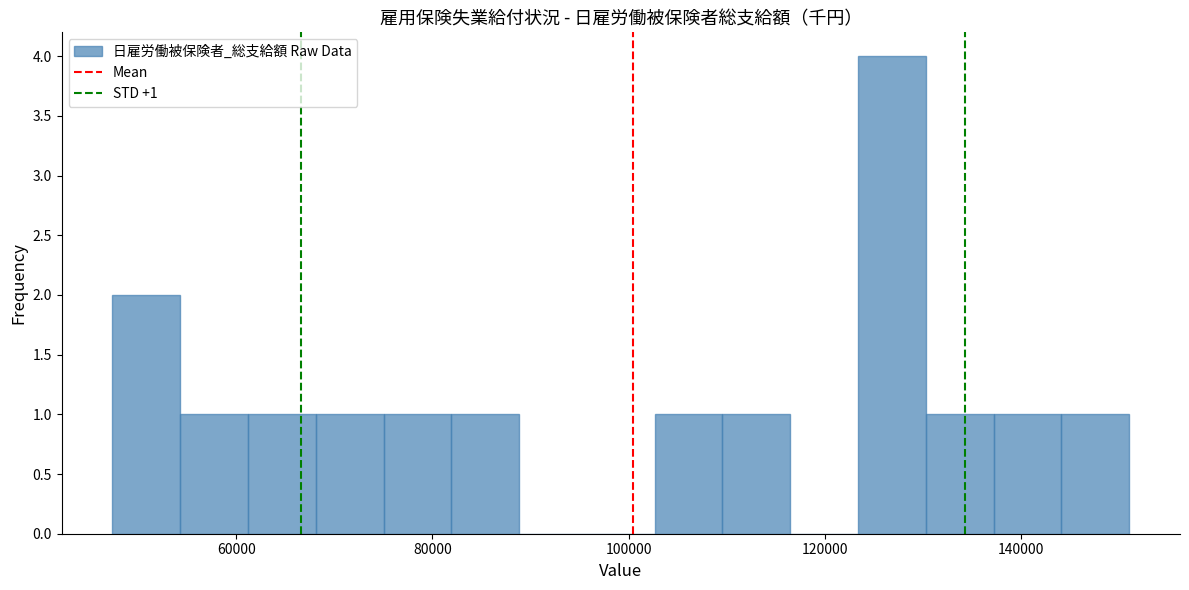

Read against the x-axis, roughly where is the centre of the tallest bar?

126000